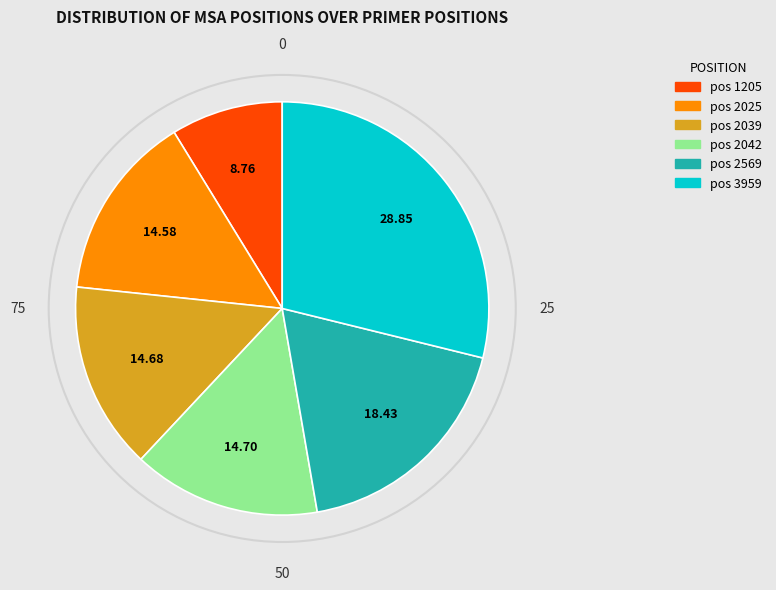

To the nearest percent, what is the average slice percentage?

17%